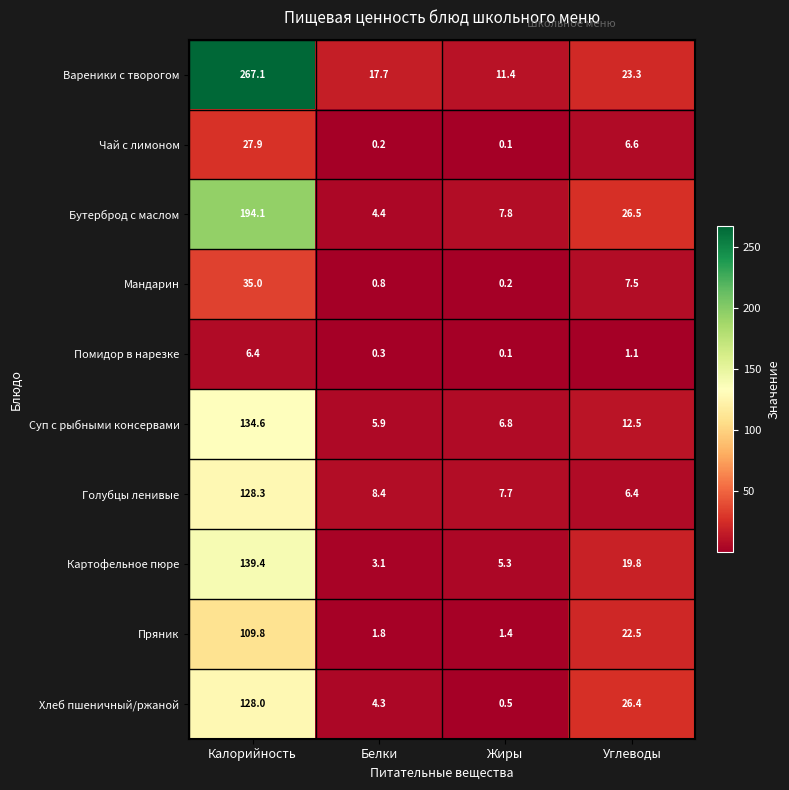

At which category is the sum across all series the highest?

Калорийность